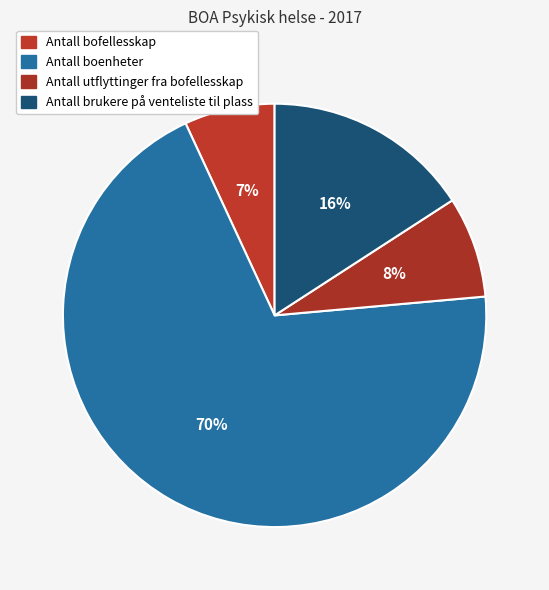

Count the number of slices in the pie.

4